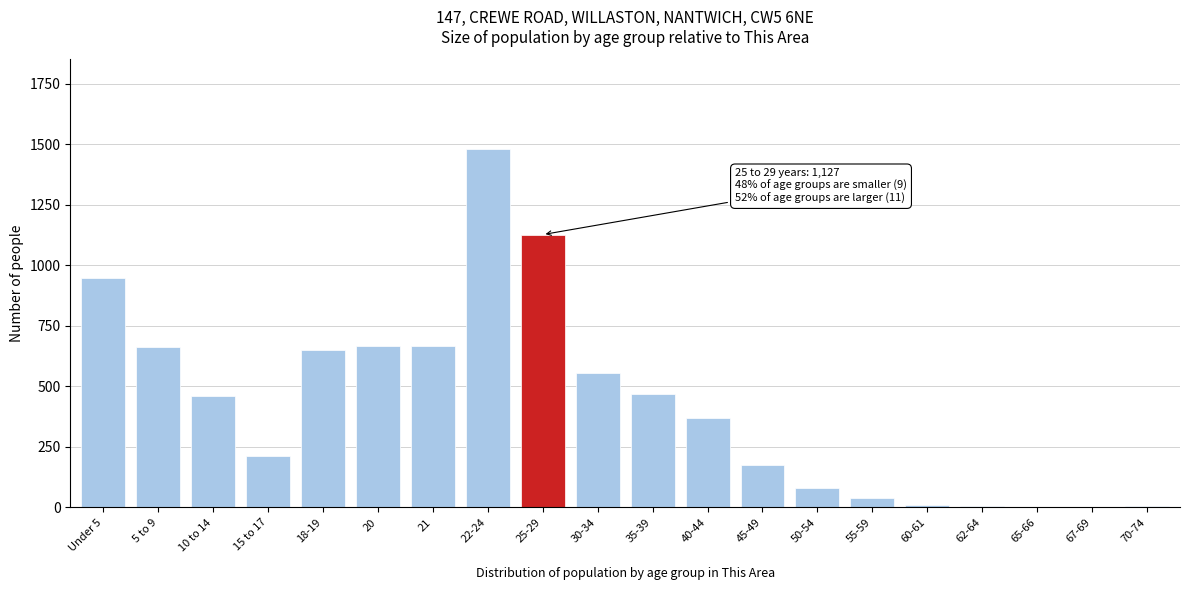

What is the greatest value displayed?

1481